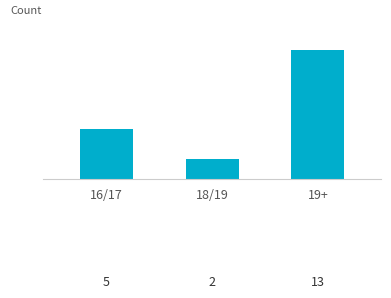

What is the ratio of the value at 16/17 to the value at 18/19?

2.5